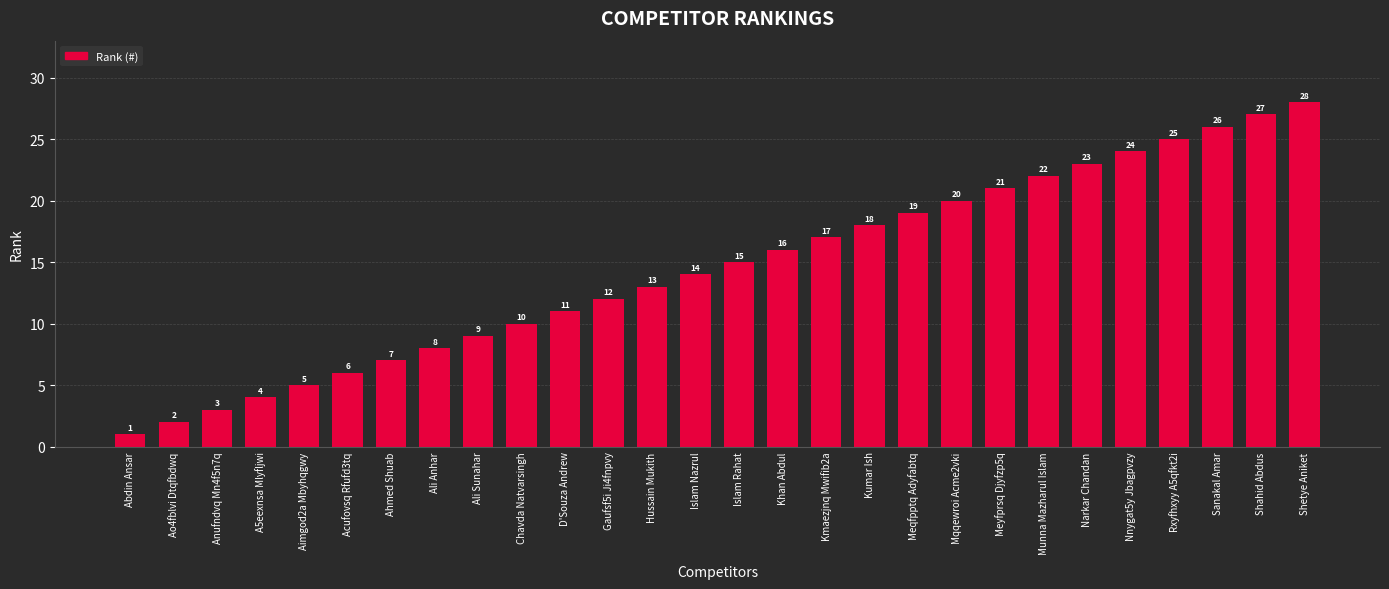

Is it true that the value at Narkar Chandan is 23?

True